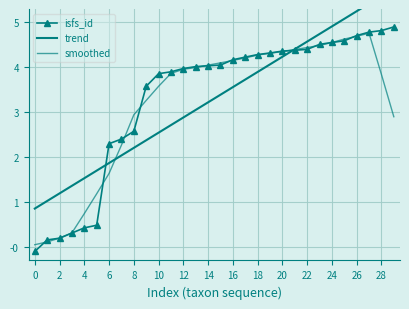

What is the minimum value shown in the chart?

-0.1